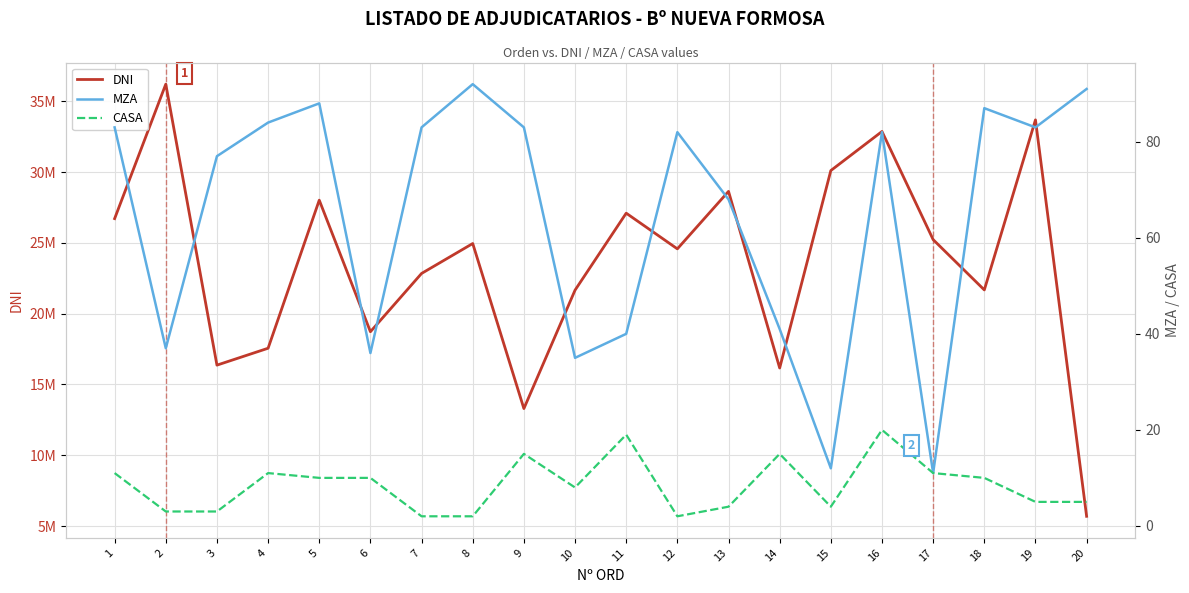

Which category has the highest value across all series?

2